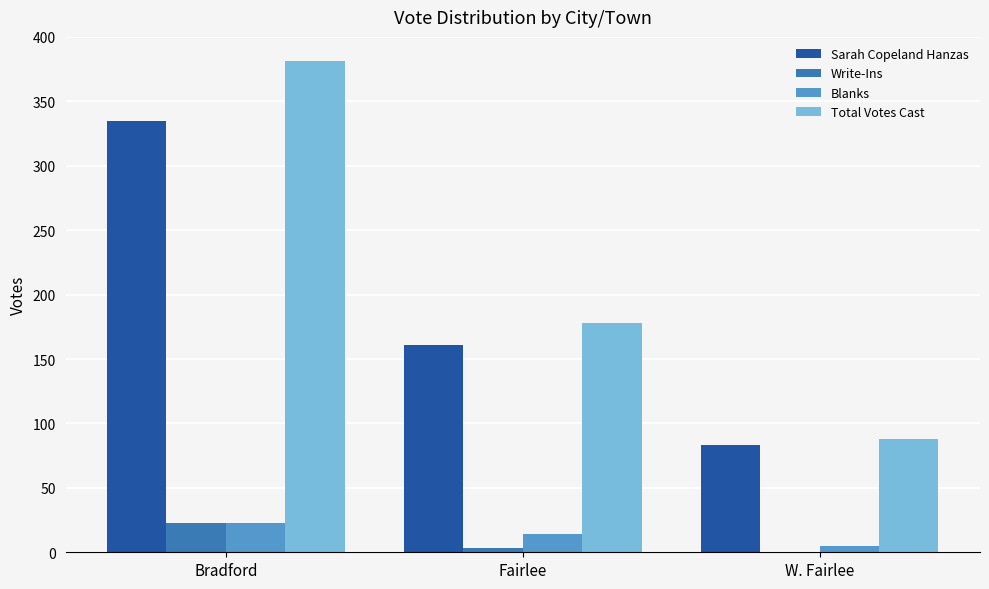

How many distinct data groups are displayed?

4